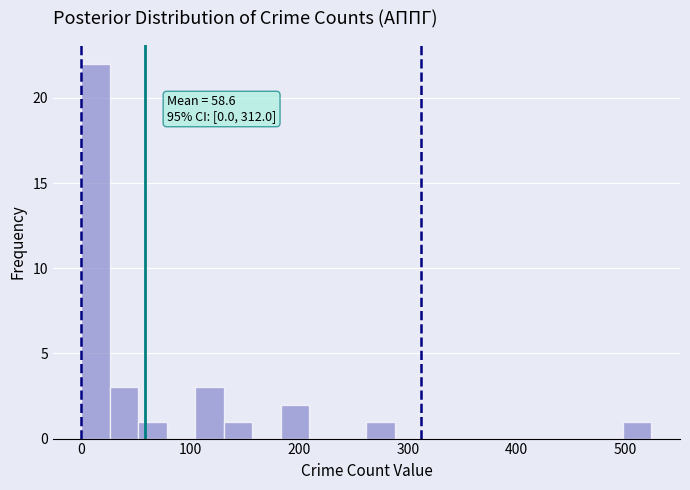

Read against the x-axis, roughly where is the centre of the tallest bar?

10